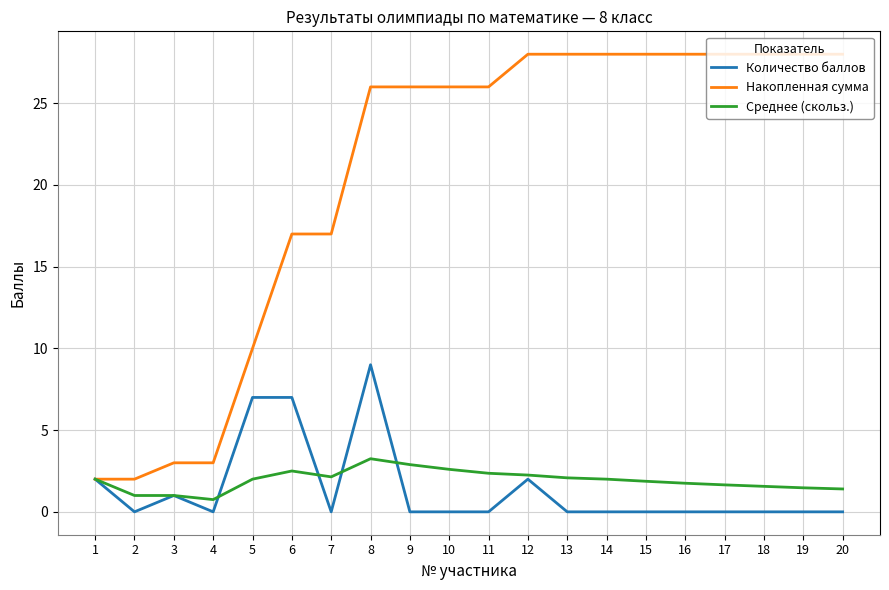

What is the minimum value for Среднее (скольз.)?

0.8